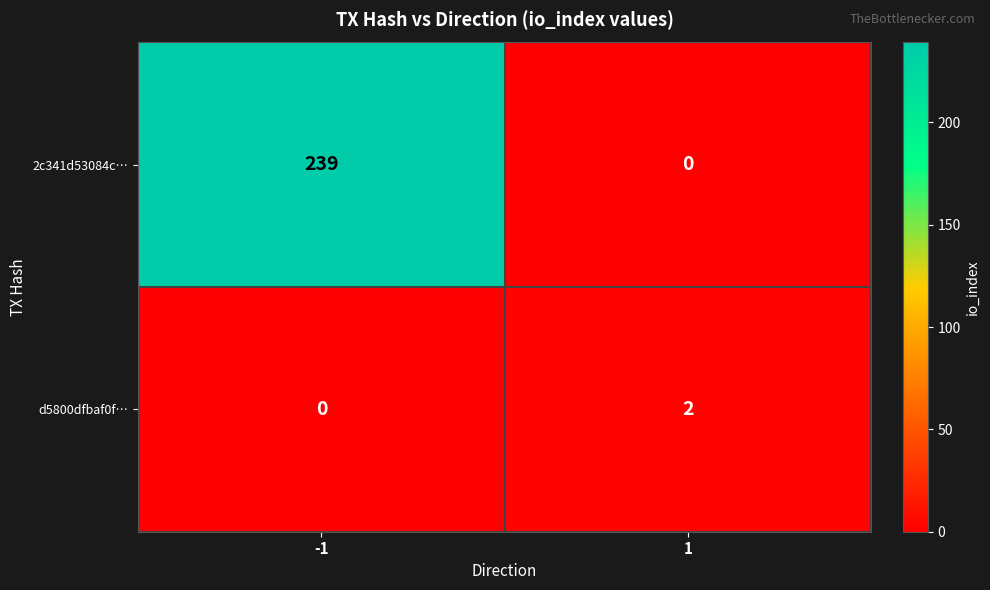

Is it true that d5800dfbaf0f… equals 0 at -1?

True